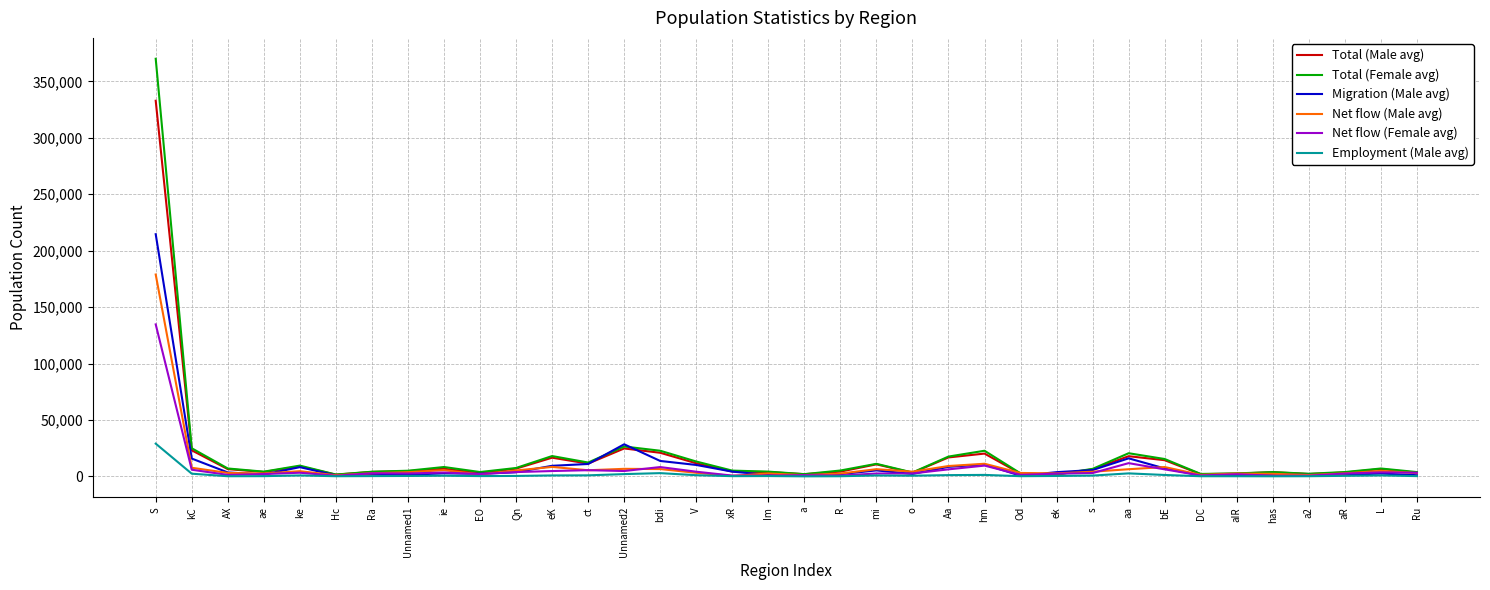

Between Hc and bE, which series saw the biggest shift?

Total (Female avg)